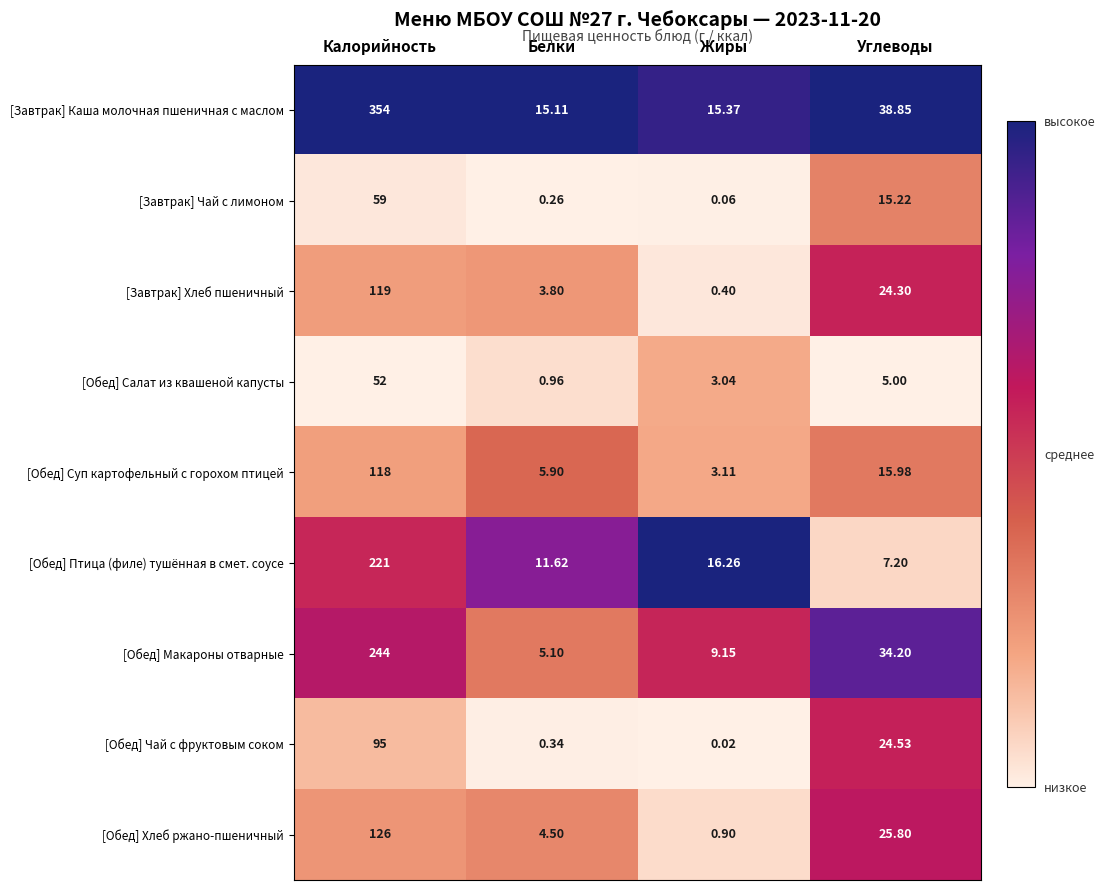

What is the maximum value shown in the chart?

354.0